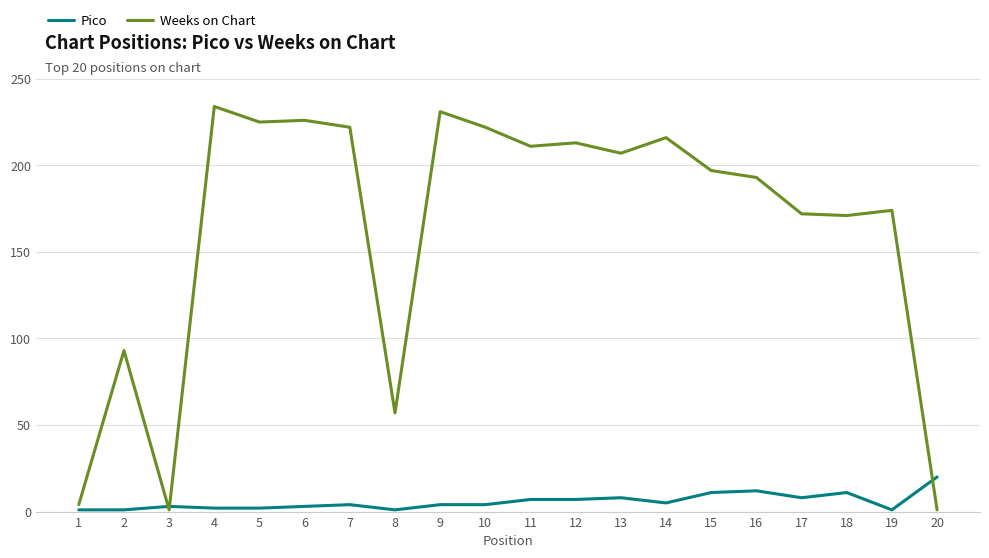

Does the chart display data point markers on the line(s)?

No